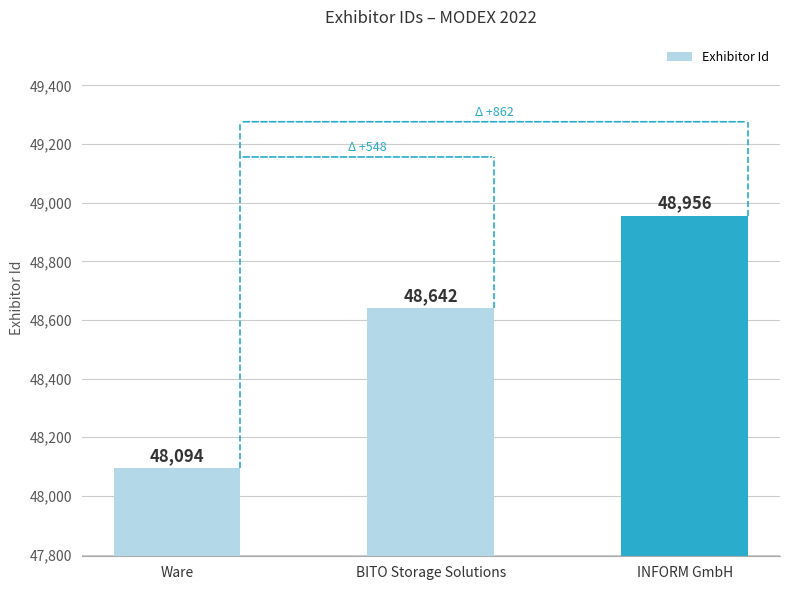

How many data points are above 48642?

1